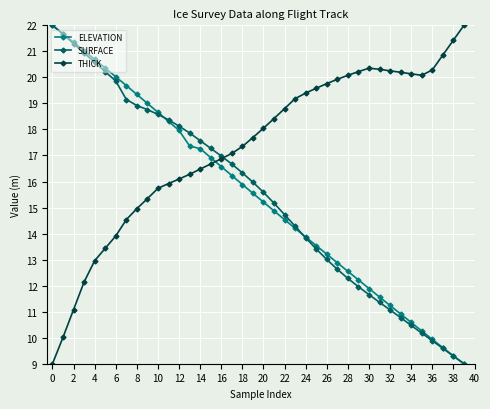

What is the minimum value shown in the chart?

9.0